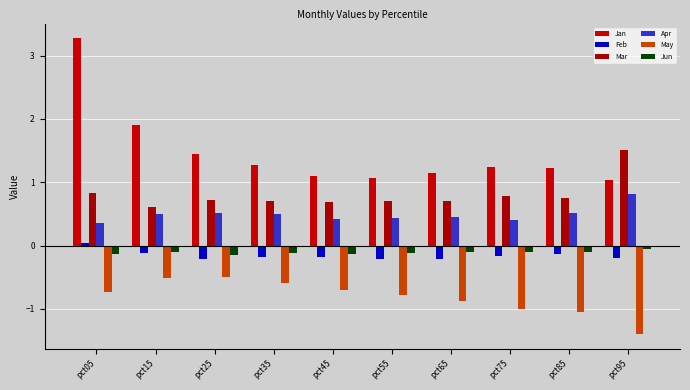

What is the total value across all series at pct25?

1.8